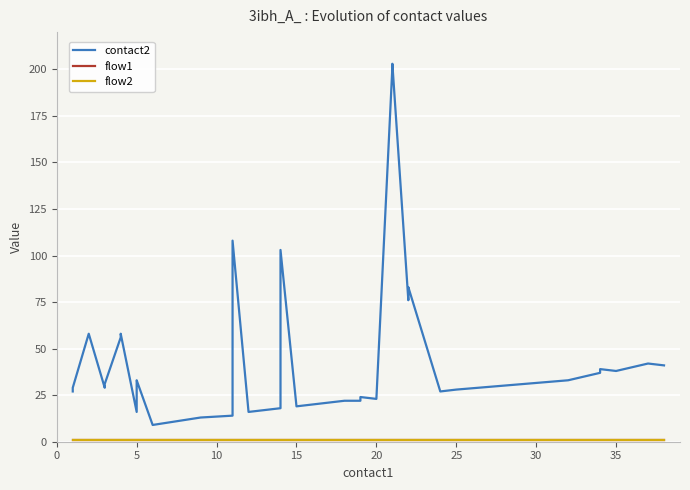

Count the number of data series in this chart.

3